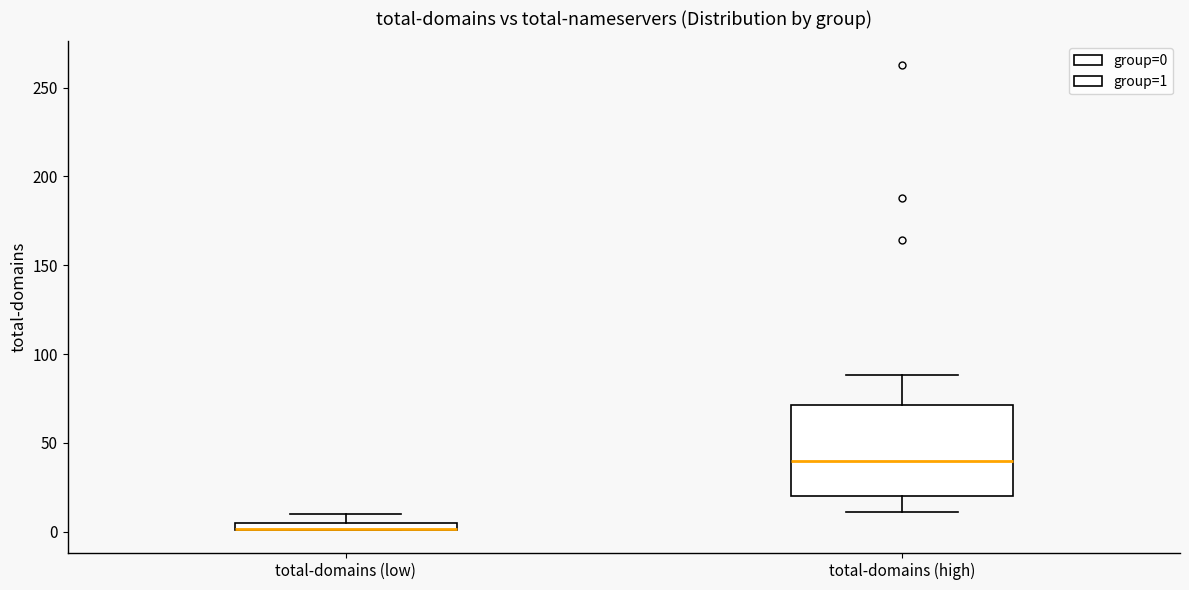

Comparing the boxes themselves (not the whiskers), which one is the tallest?

total-domains (high)